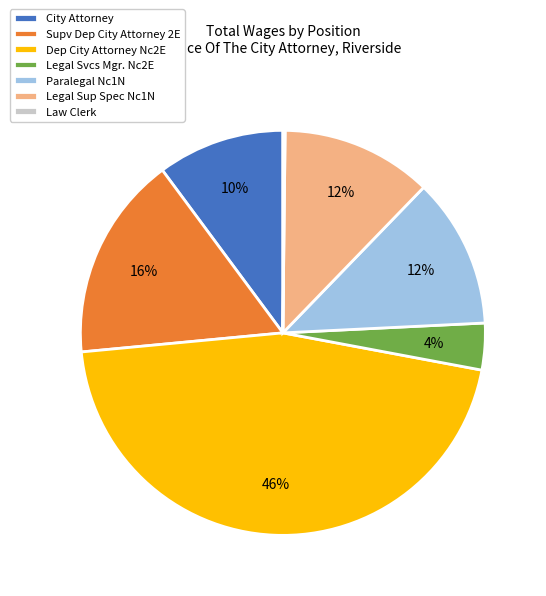

The Supv Dep City Attorney 2E slice represents 8% of the pie. True or false?

False